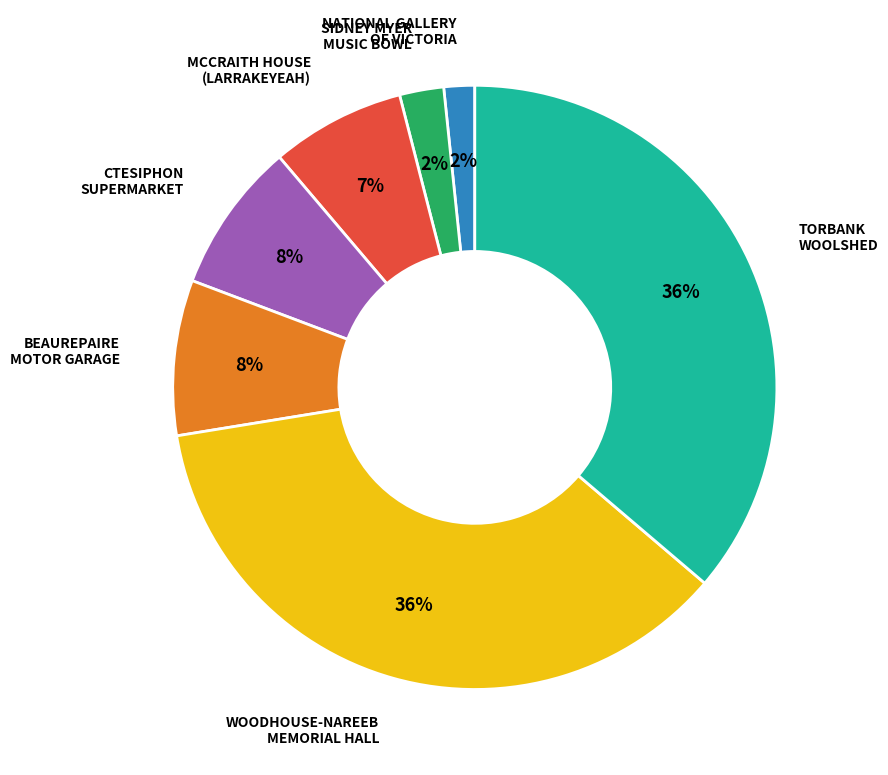

Does any single category account for the majority?

No